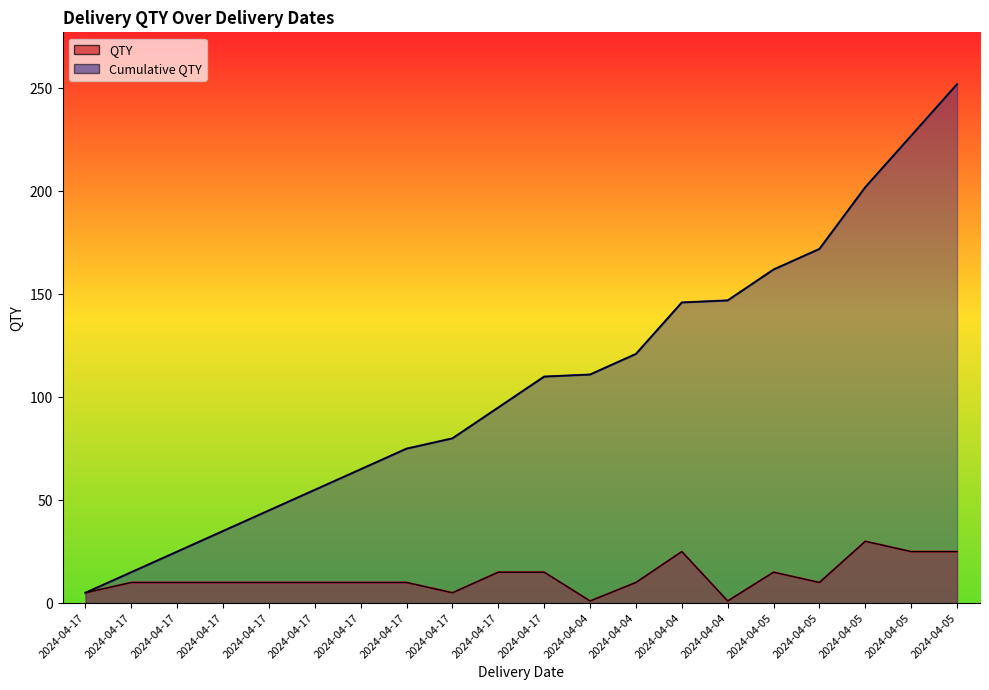

Does the chart have visible grid lines?

No